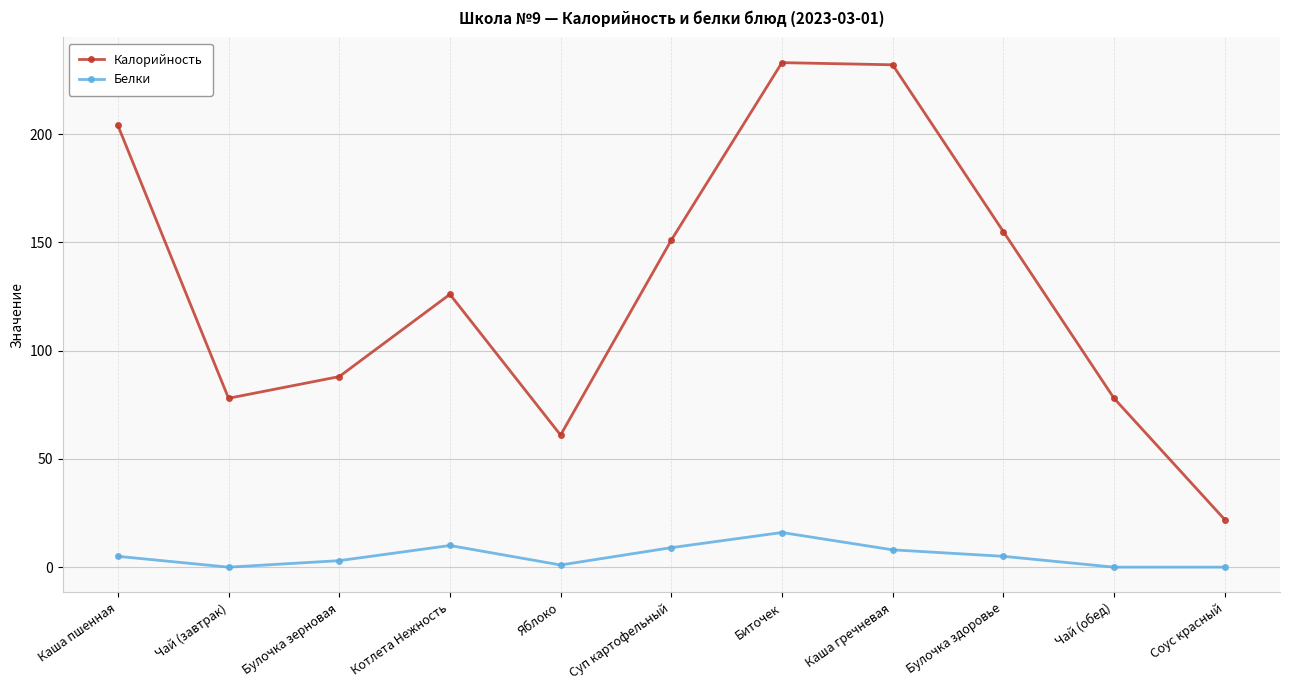

What position from the right is Булочка здоровье?

3